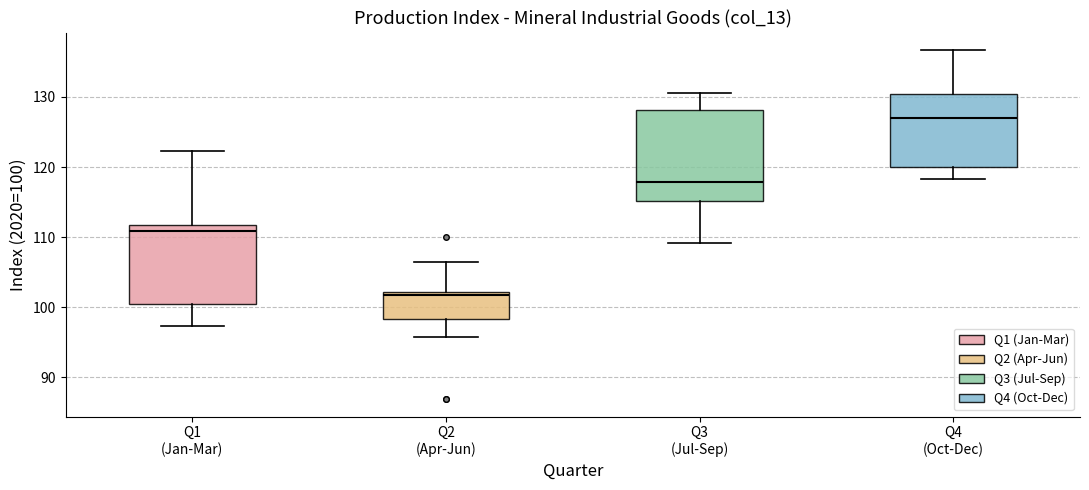

Which box has the lowest median line?

Q2 (Apr-Jun)